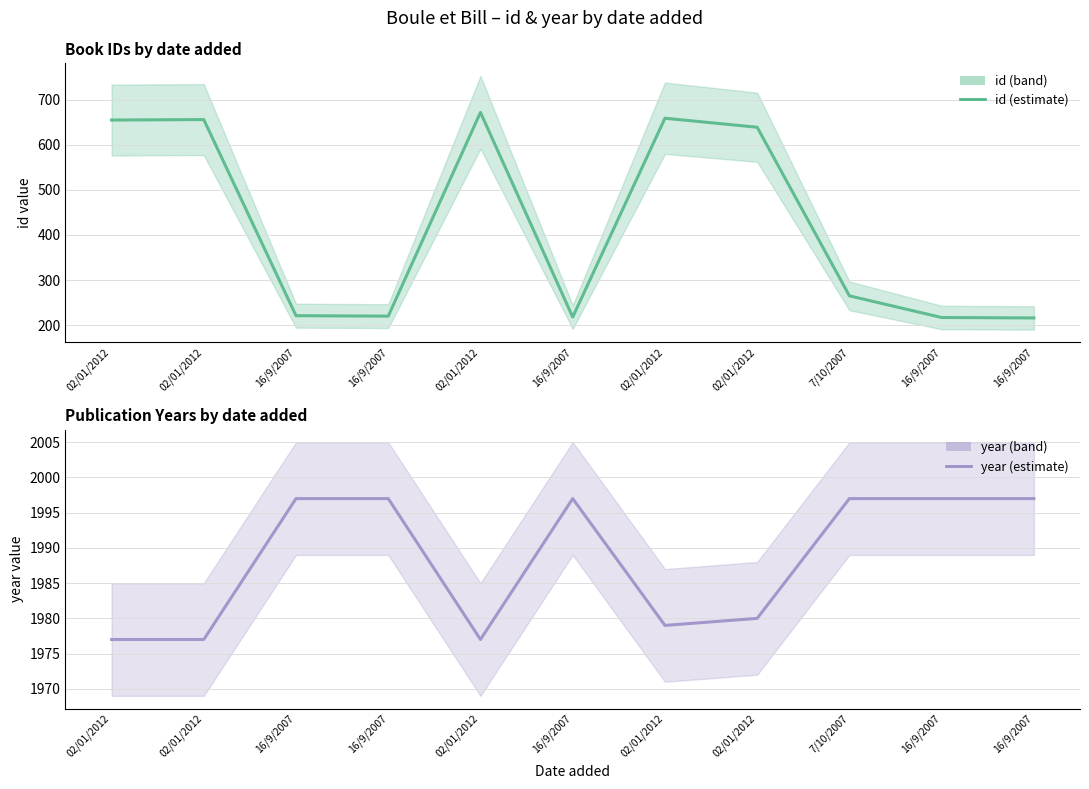

At which label does id reach its minimum?

16/9/2007